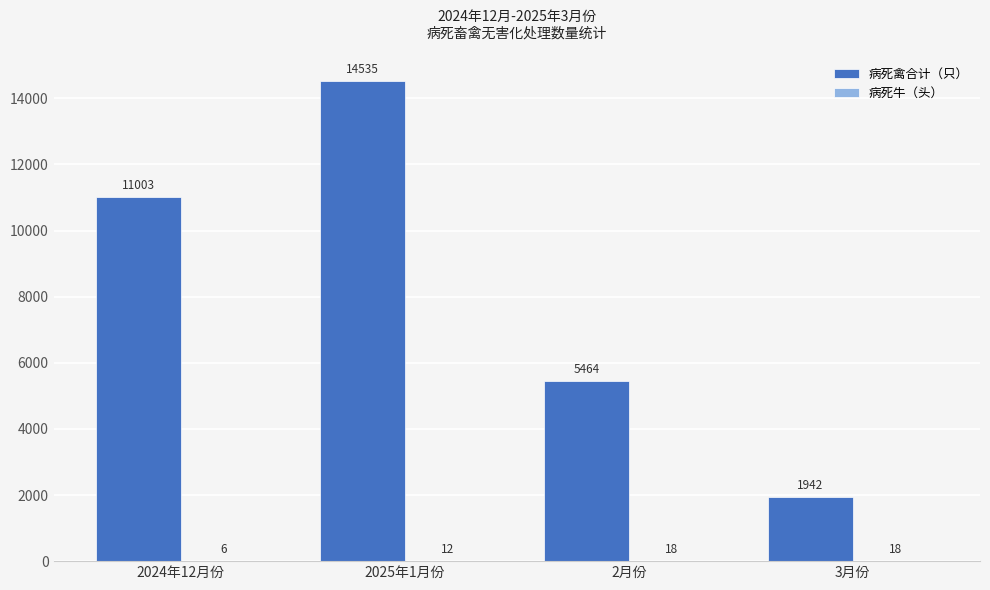

What is the total value across all series at 2024年12月份?

11009